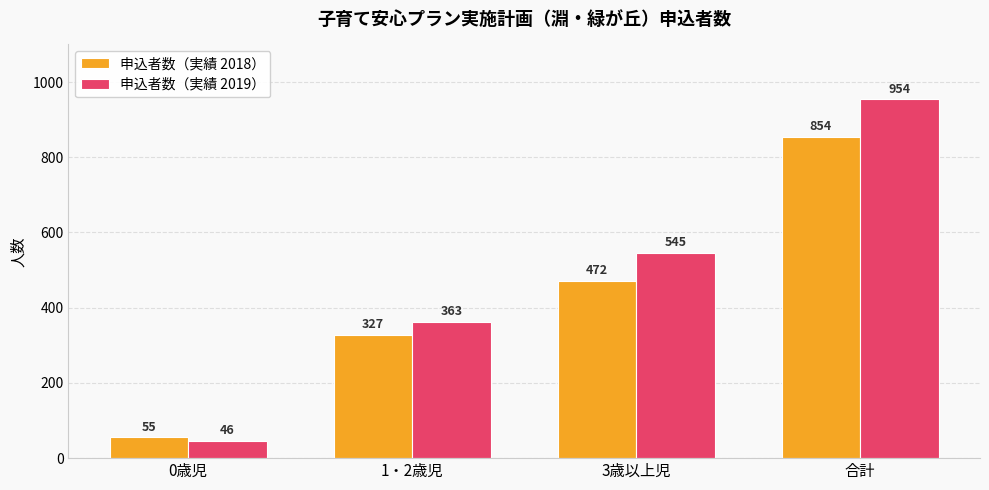

Which category has the lowest value in the 申込者数（実績 2018） series?

0歳児